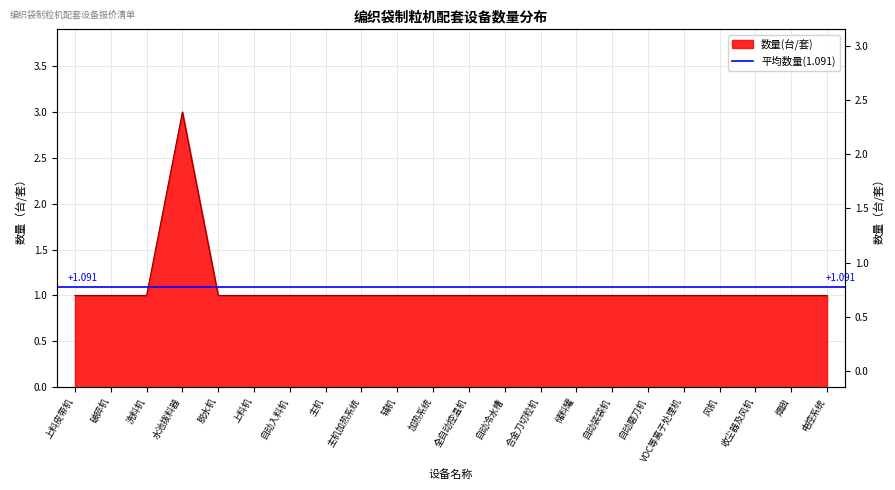

List the labels in order of value, smallest first.

上料皮带机, 破碎机, 洗料机, 脱水机, 上料机, 自动入料机, 主机, 主机加热系统, 辅机, 加热系统, 全自动控温机, 自动冷水槽, 合金刀切粒机, 储料罐, 自动装袋机, 自动磨刀机, VOC等离子处理机, 风机, 收尘器及风机, 烟囱, 电控系统, 水池拨料器